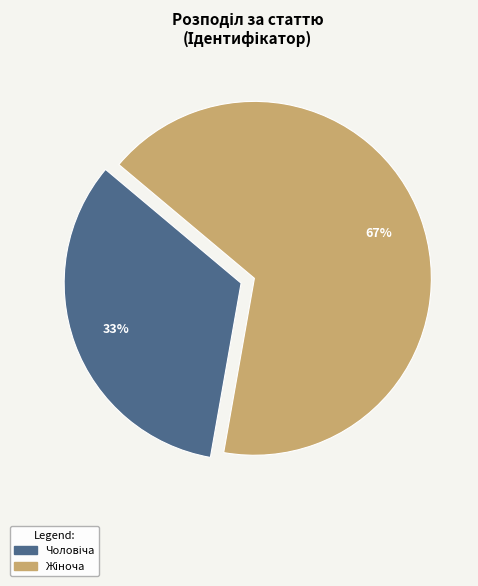

To the nearest percent, what is the average slice percentage?

50%